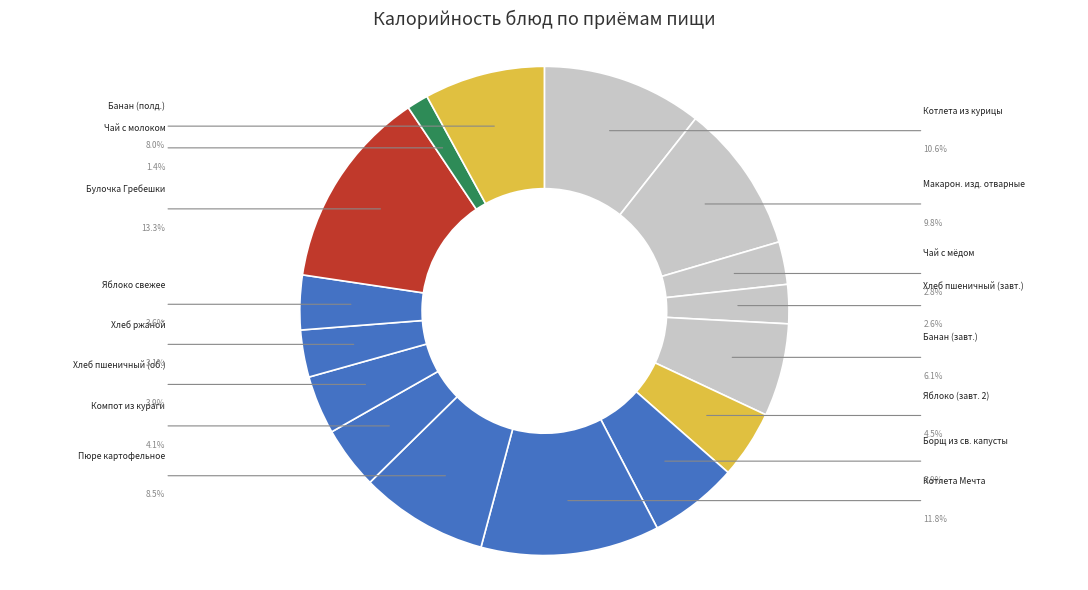

How many segments does this pie chart have?

16